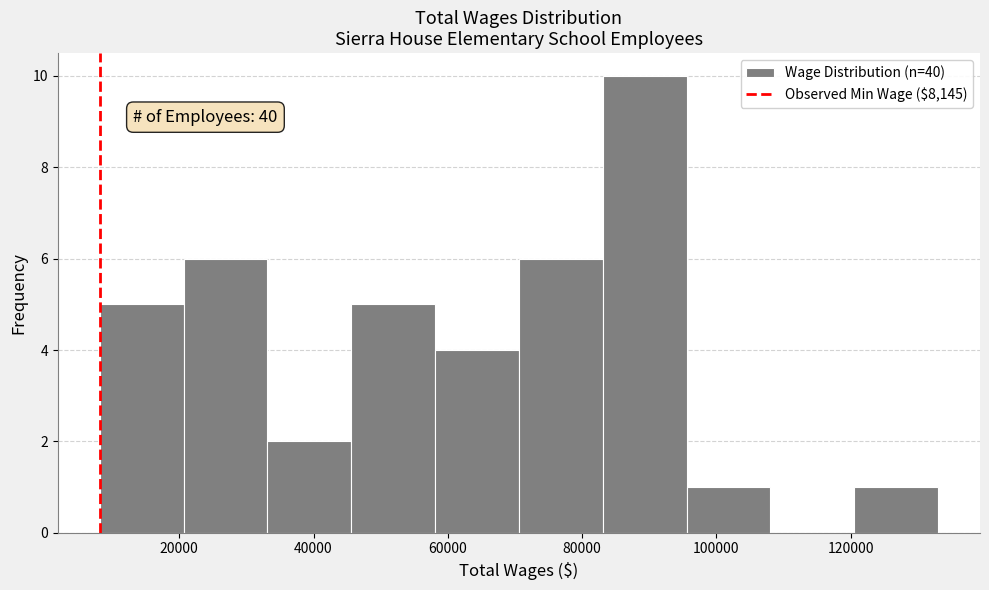

Which range on the x-axis has the tallest bar?

84000 to 96000